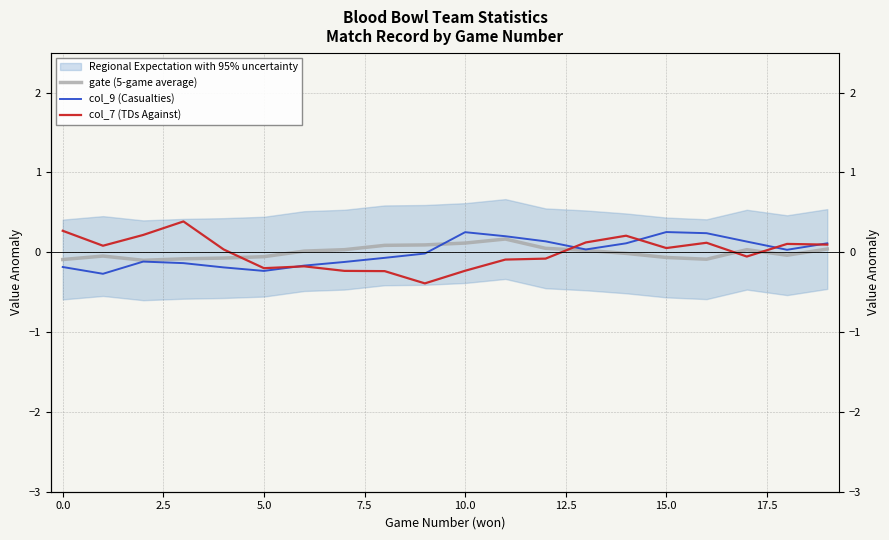

Reading left to right, transcribe all the data shown in this chart.

gate (5-game average): -0.1	-0.0	-0.1	-0.1	-0.1	-0.1	0.0	0.0	0.1	0.1	0.1	0.2	0.0	0.0	-0.0	-0.1	-0.1	0.0	-0.0	0.0
col_9 (Casualties): -0.2	-0.3	-0.1	-0.1	-0.2	-0.2	-0.2	-0.1	-0.1	-0.0	0.3	0.2	0.1	0.0	0.1	0.3	0.2	0.1	0.0	0.1
col_7 (TDs Against): 0.3	0.1	0.2	0.4	0.0	-0.2	-0.2	-0.2	-0.2	-0.4	-0.2	-0.1	-0.1	0.1	0.2	0.1	0.1	-0.1	0.1	0.1